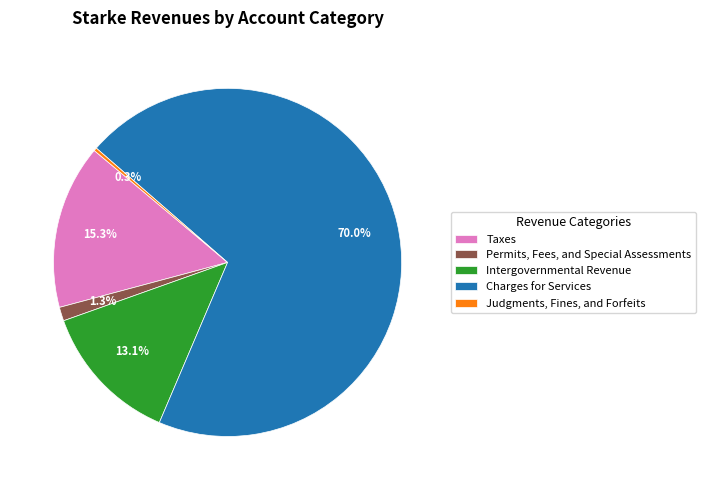

Which slice is the largest?

Charges for Services